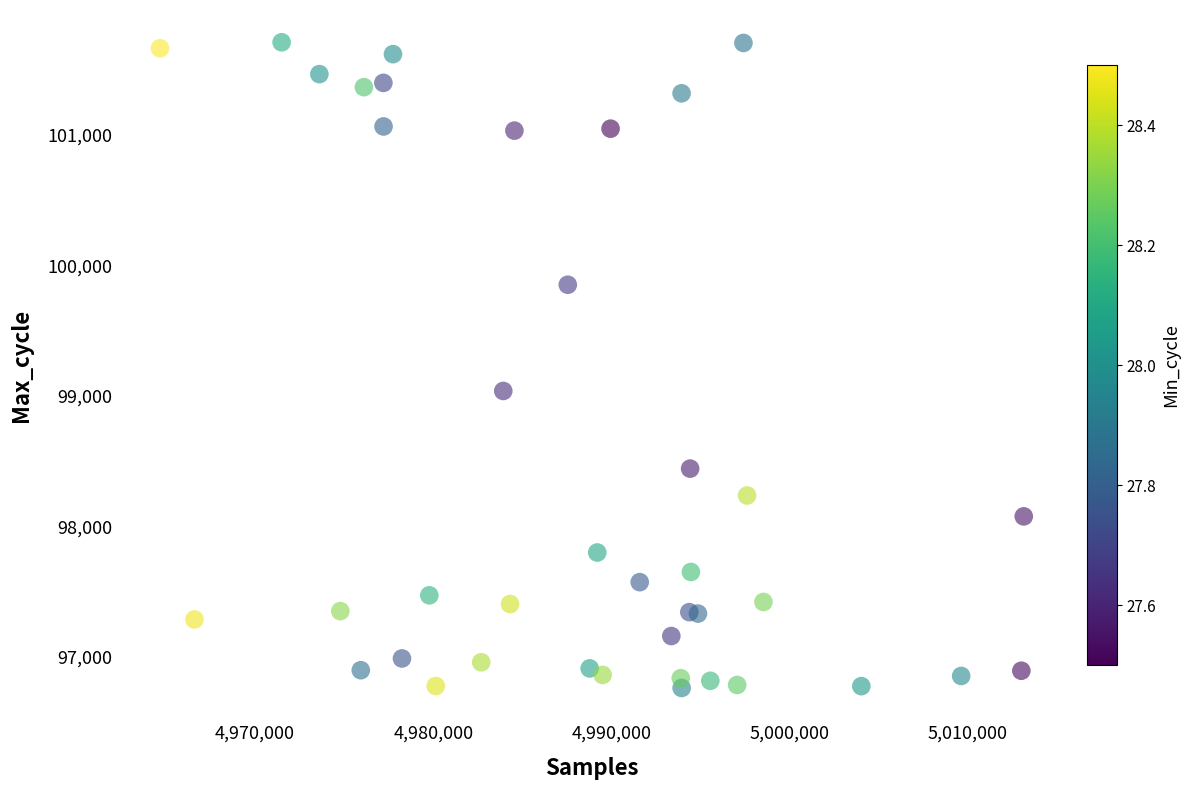

What Y value in the scatter plot is closest to 99234?

99036